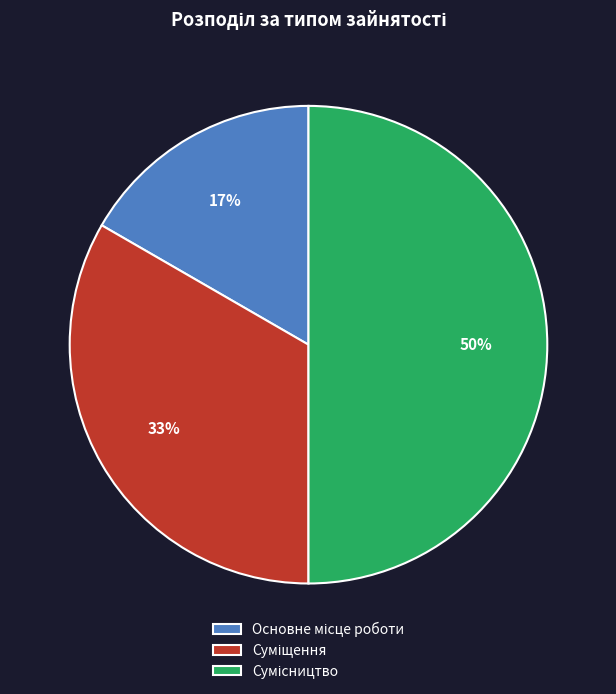

To the nearest percent, what is the average slice percentage?

33%